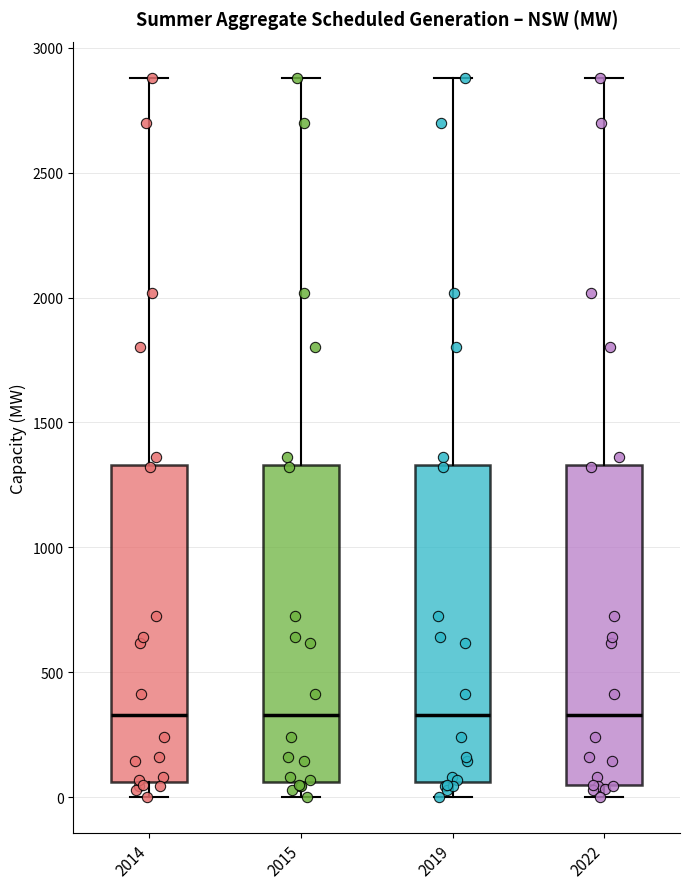

Where does the median line of the box at x = 2014 sit on the y-axis? The values are not printed on the chart, so give them approximately, as read against the axis.

350